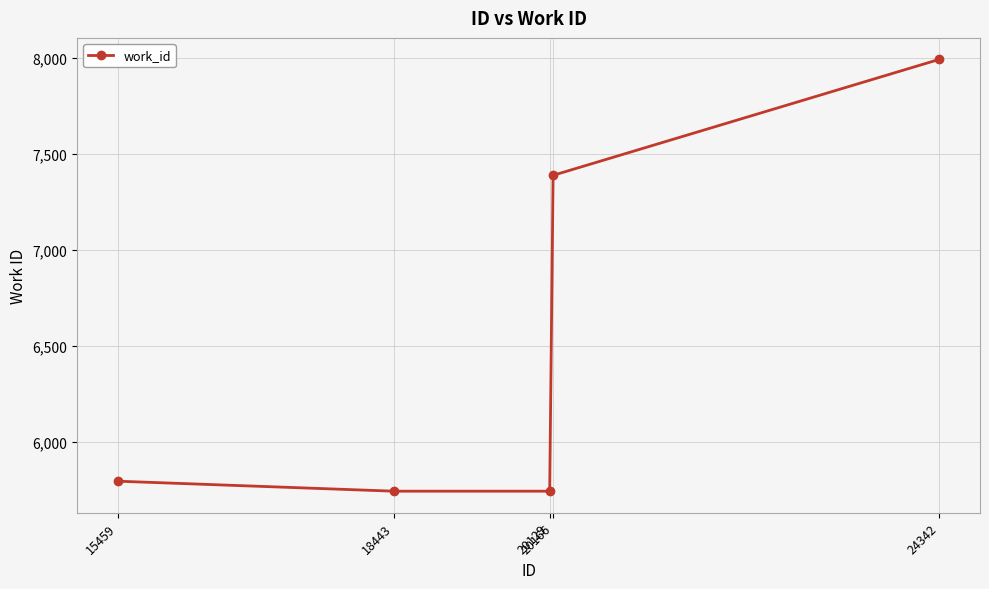

Reading left to right, what are all the values shown in this chart?

15459=5796	18443=5744	20129=5744	20166=7388	24342=7991